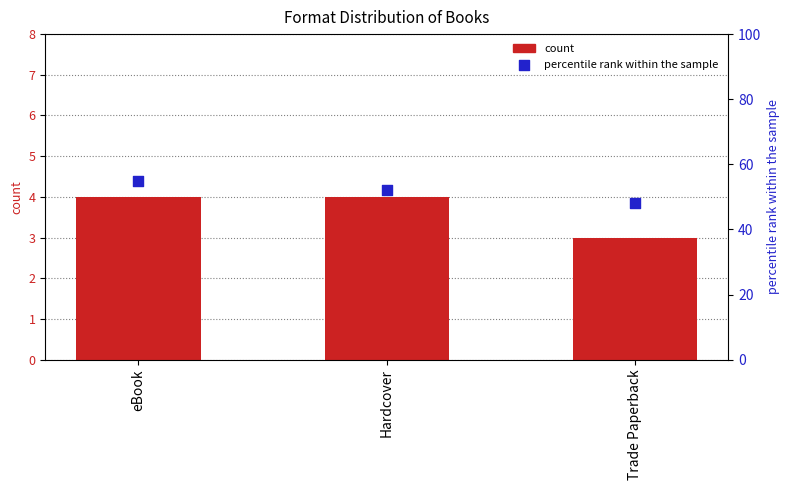

Which series reaches the minimum Y coordinate?

count